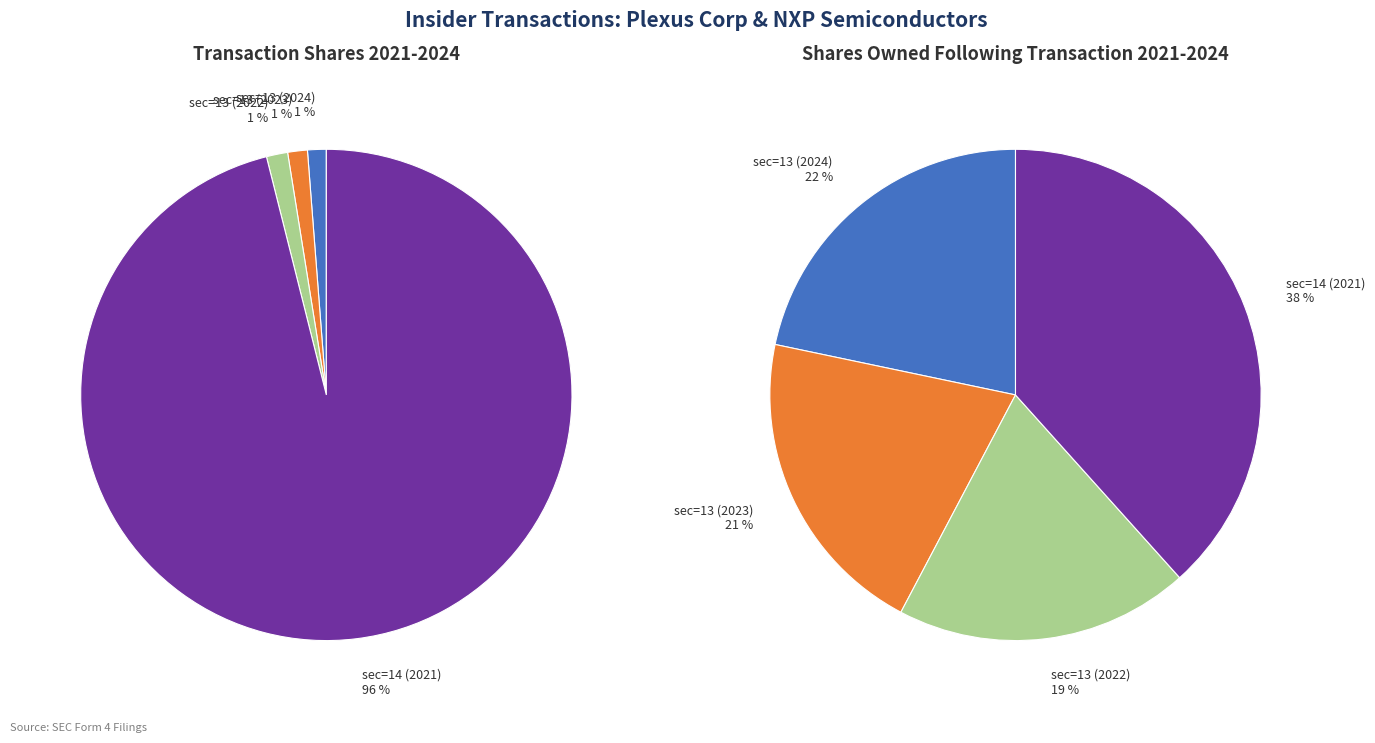

The sec=13 (2024) slice represents 1% of the pie. True or false?

True